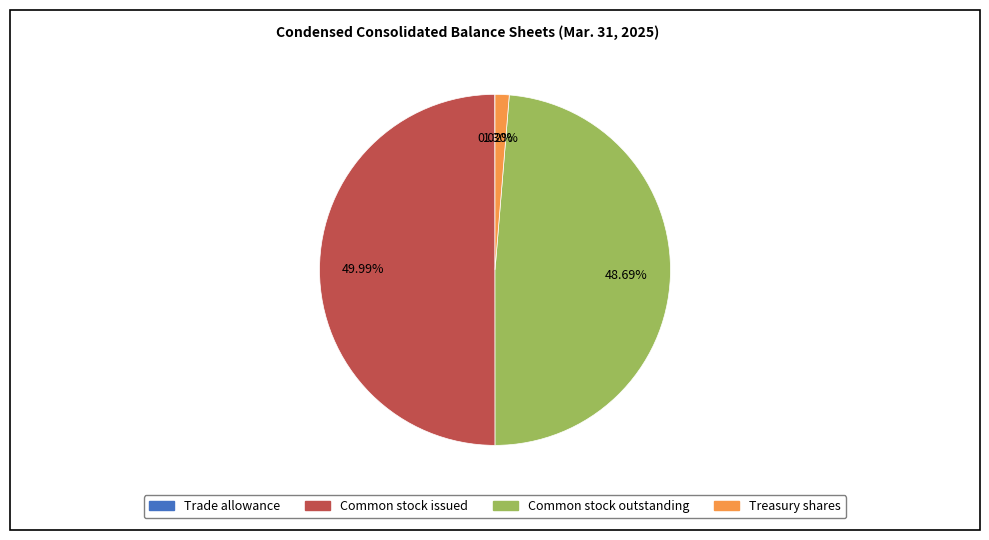

To the nearest percent, what is the average slice percentage?

25%